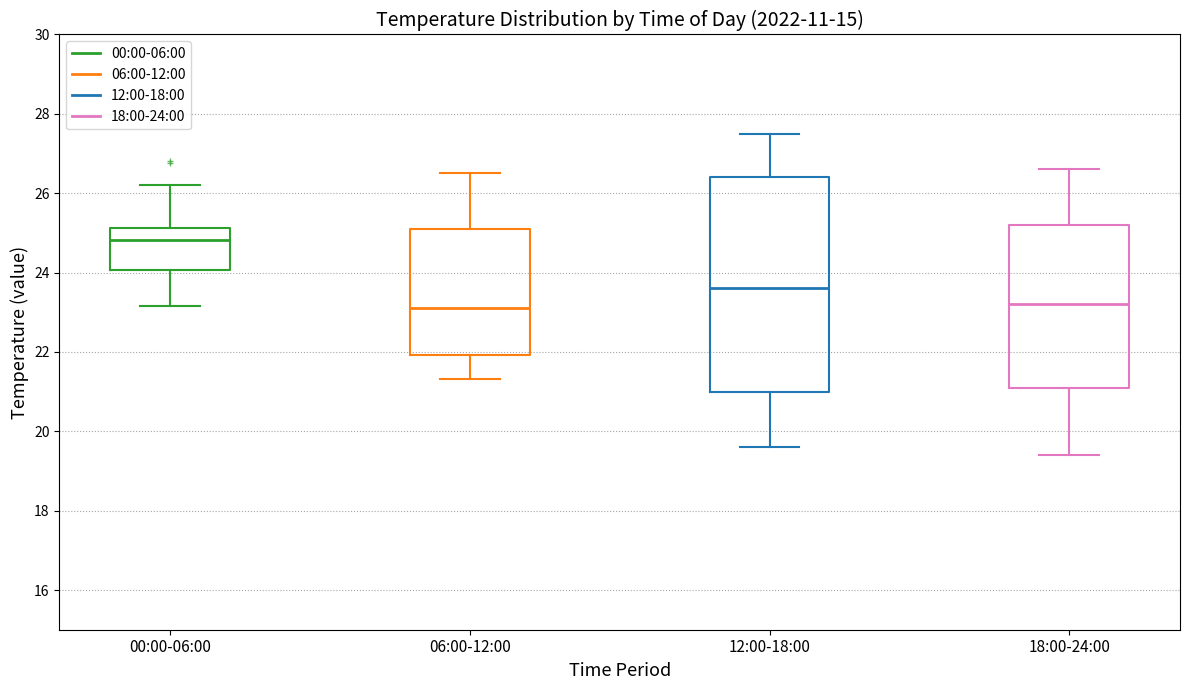

Which box is the tallest, from its lower edge to its upper edge?

12:00-18:00